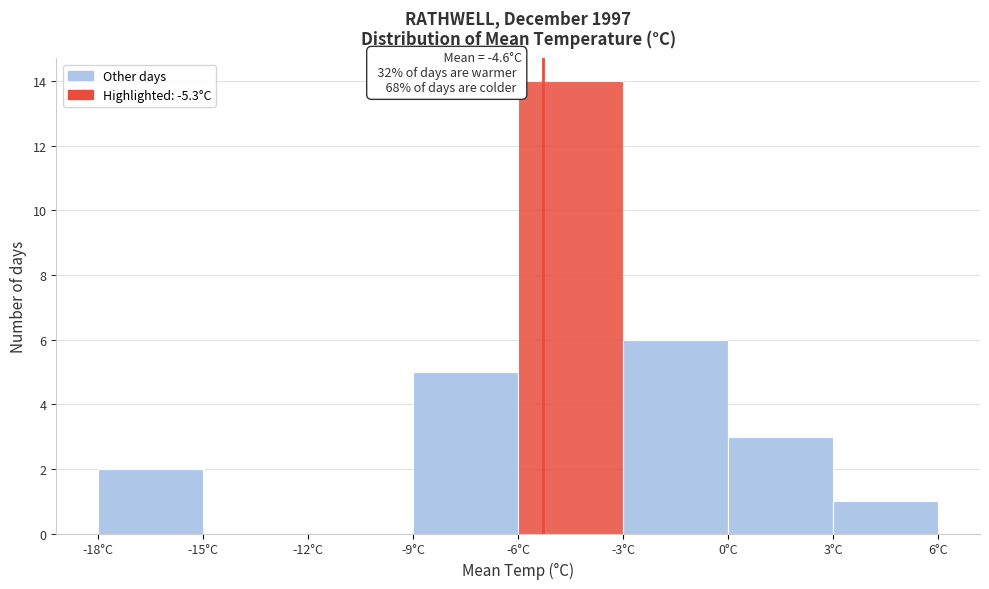

Over which range of the x-axis is the bar tallest?

-6 to -3